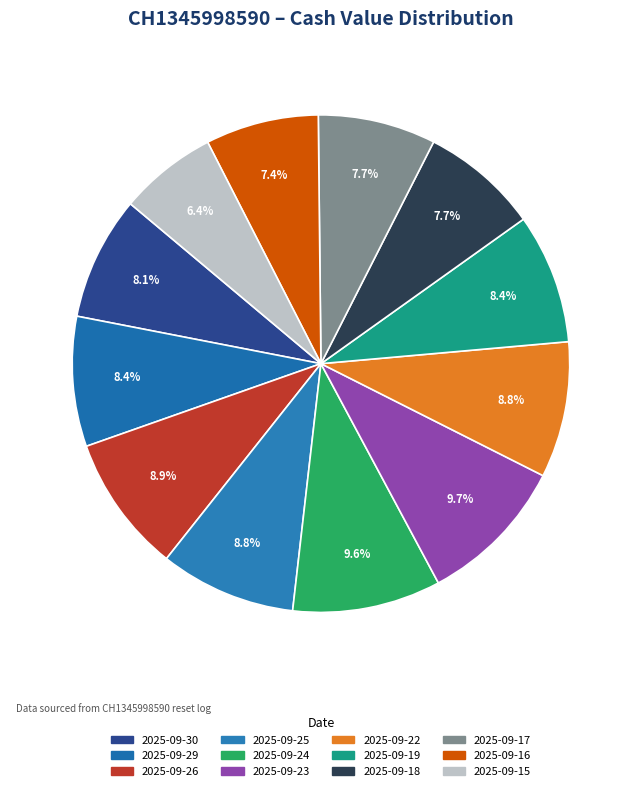

To the nearest percent, what portion does 2025-09-29 represent?

8%